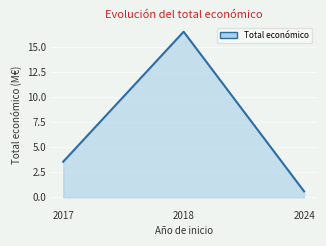

What is the minimum value shown in the chart?

0.6